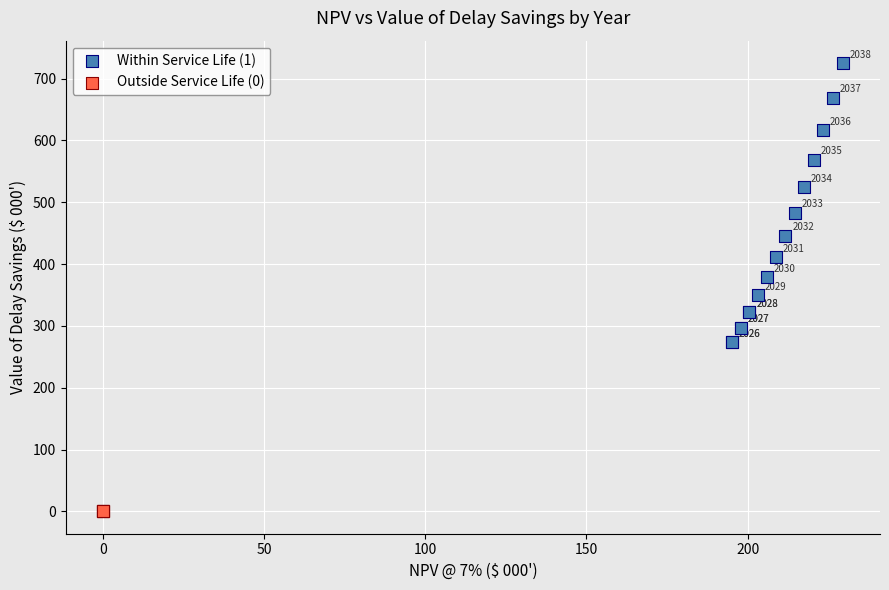

What are all the series names shown in the legend?

Within Service Life (1), Outside Service Life (0)